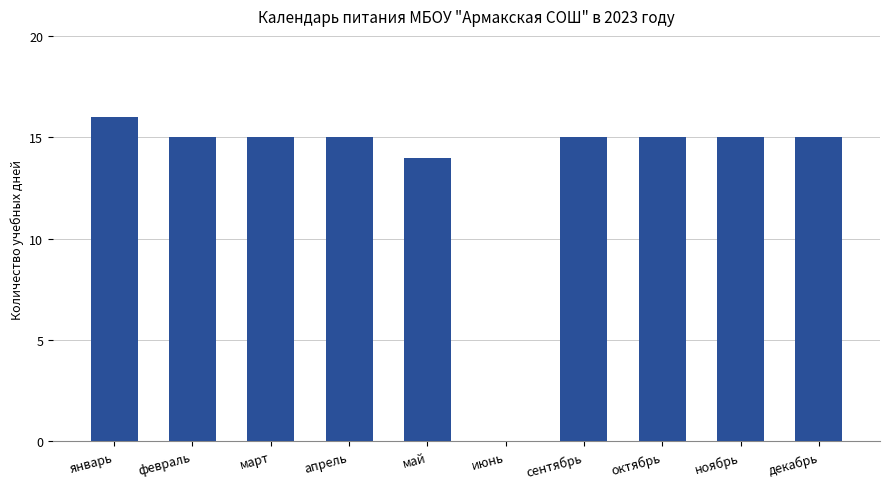

What is the sum of the values at октябрь and январь?

31